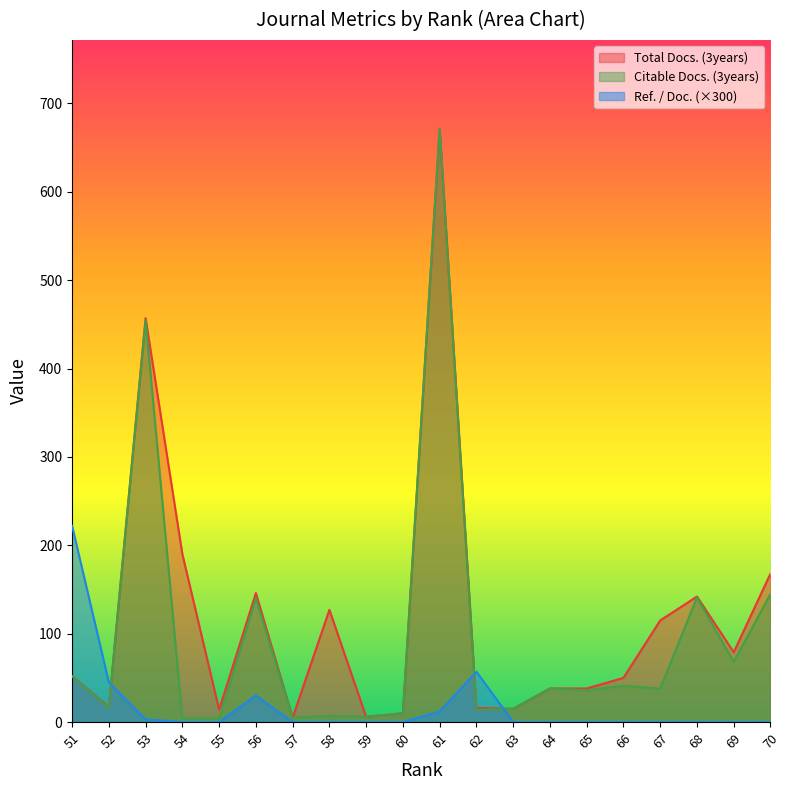

Between 60 and 55, which is larger?

55